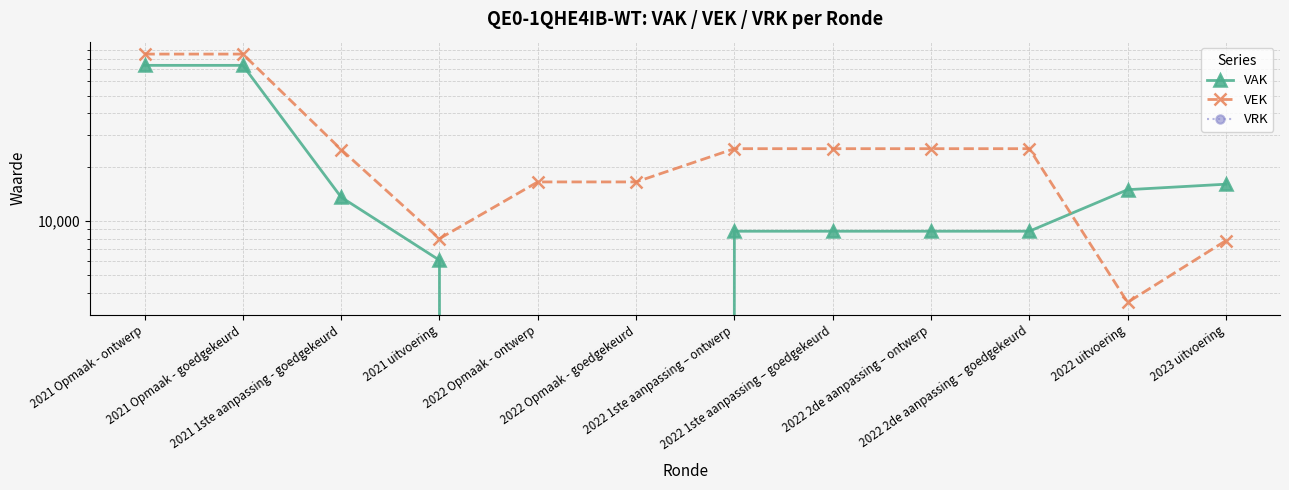

Which series ends up on top after the final intersection of VAK and VEK?

VAK